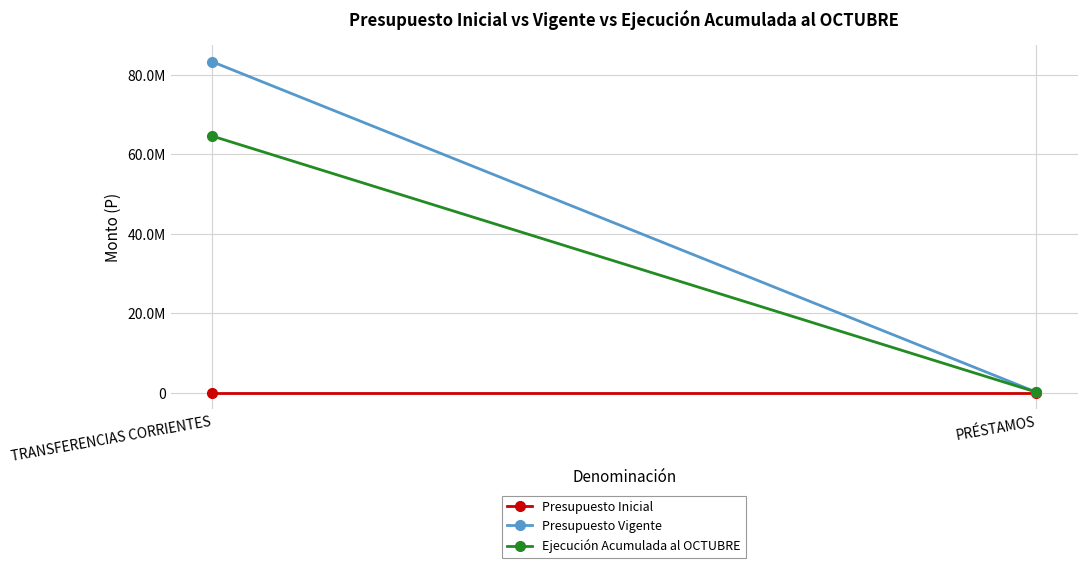

How many Presupuesto Vigente values are between 127534 and 83262602?

2